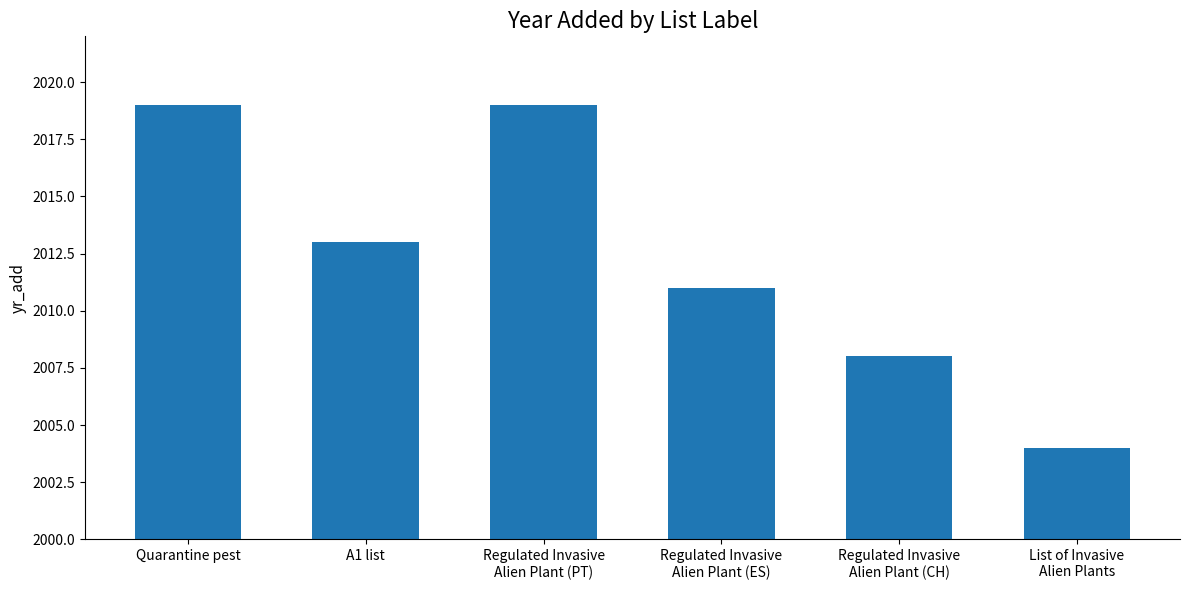

Reading right to left, list all the values displayed in this chart.

2004	2008	2011	2019	2013	2019